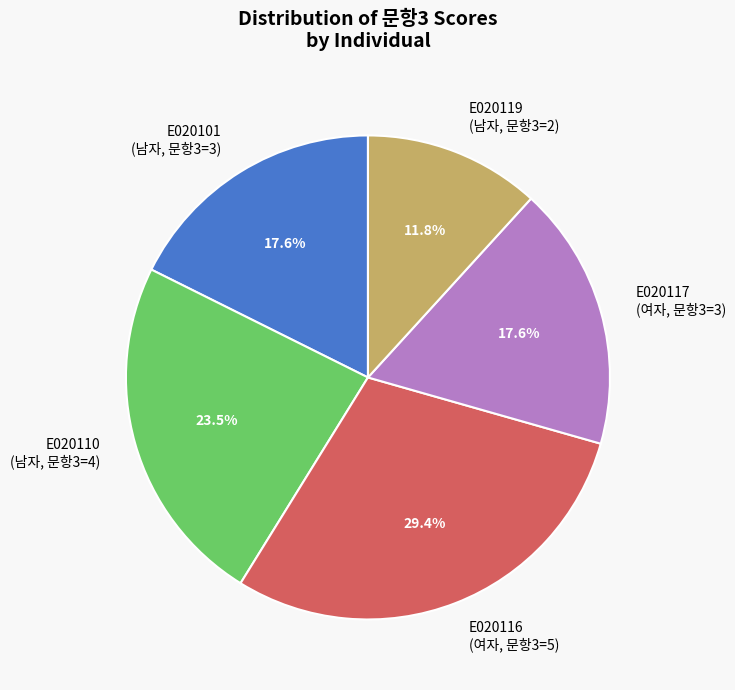

What percentage is NOT represented by E020101?

82.4%